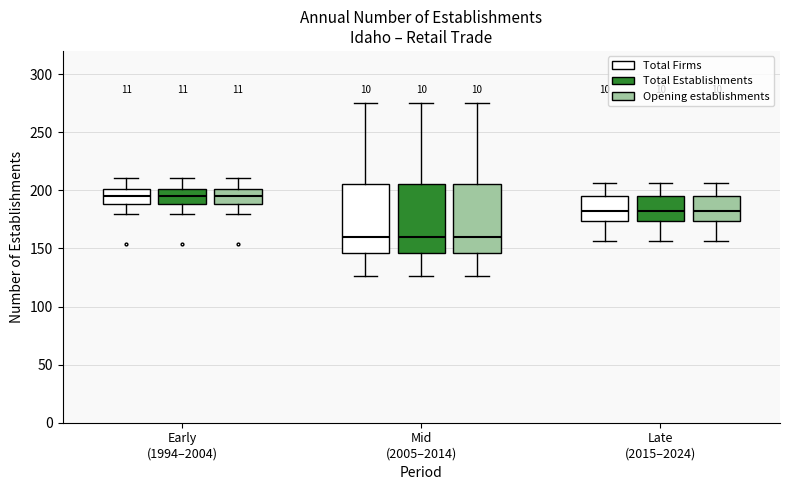

Reading left to right, read every box against the y-axis: the position of its median line, the range the box covers, and the ends of its whiskers. The values are not printed on the chart, so give them approximately, as read against the axis.

Early (1994–2004) (Total Firms): median 195, box 190 to 200, whiskers 180 to 210
Early (1994–2004) (Total Establishments): median 195, box 190 to 200, whiskers 180 to 210
Early (1994–2004) (Opening establishments): median 195, box 190 to 200, whiskers 180 to 210
Mid (2005–2014) (Total Firms): median 160, box 145 to 205, whiskers 125 to 275
Mid (2005–2014) (Total Establishments): median 160, box 145 to 205, whiskers 125 to 275
Mid (2005–2014) (Opening establishments): median 160, box 145 to 205, whiskers 125 to 275
Late (2015–2024) (Total Firms): median 180, box 175 to 195, whiskers 155 to 205
Late (2015–2024) (Total Establishments): median 180, box 175 to 195, whiskers 155 to 205
Late (2015–2024) (Opening establishments): median 180, box 175 to 195, whiskers 155 to 205